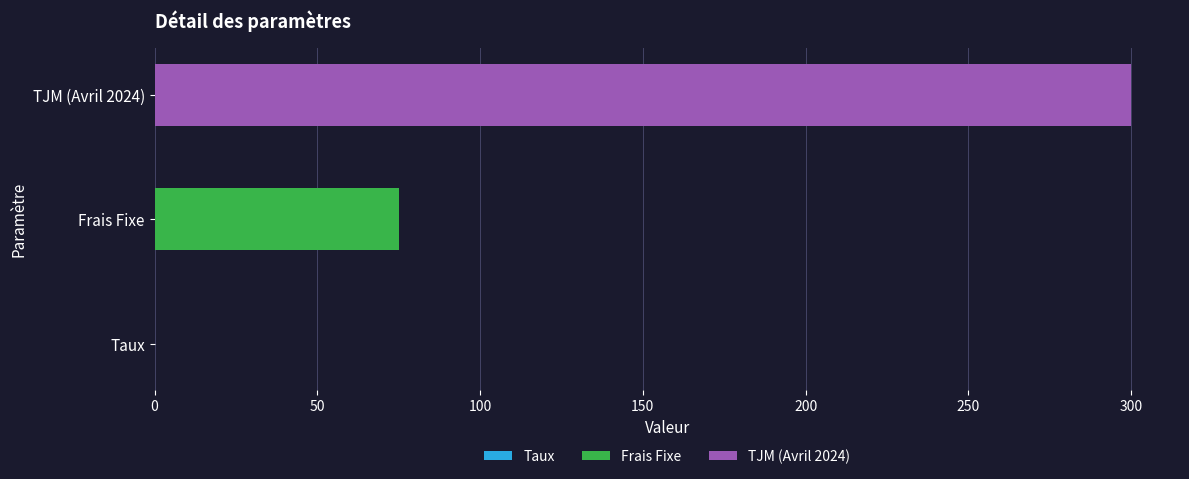

What is the change in value from Frais Fixe to TJM (Avril 2024)?

+225.0